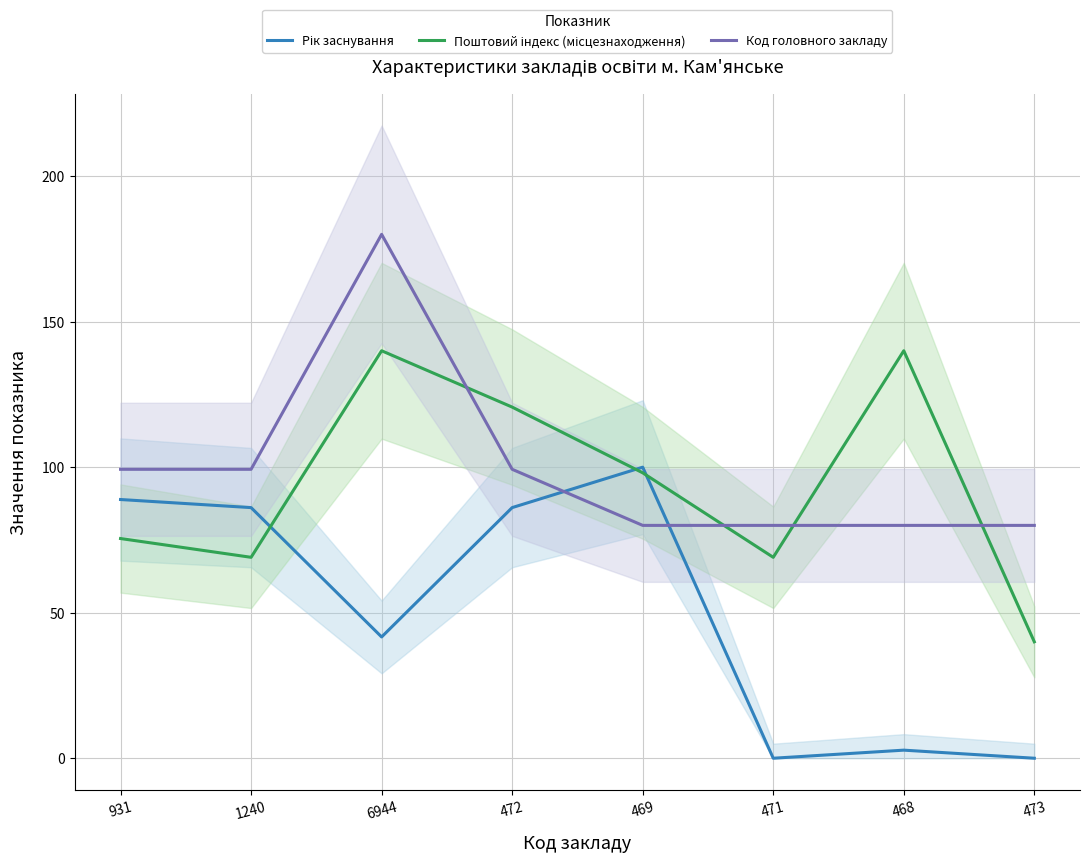

What is the difference between the Рік заснування values at 931 and 1240?

2.8